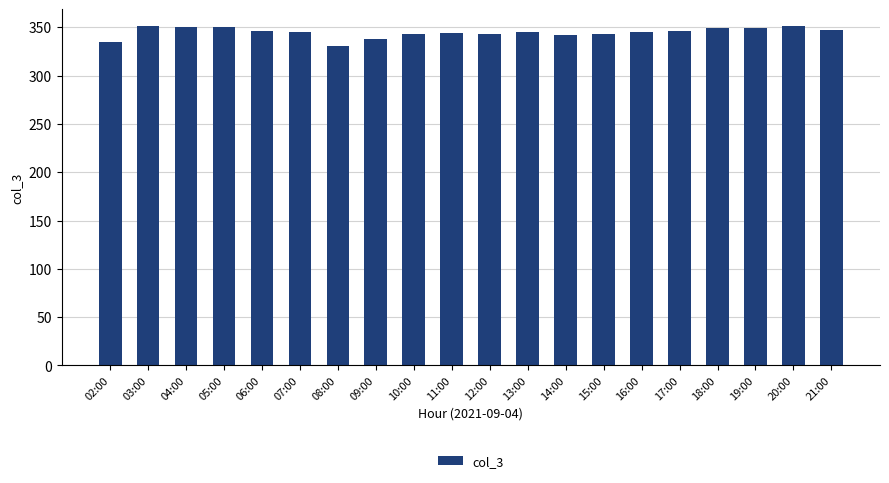

What is the difference between the second highest and minimum values?

20